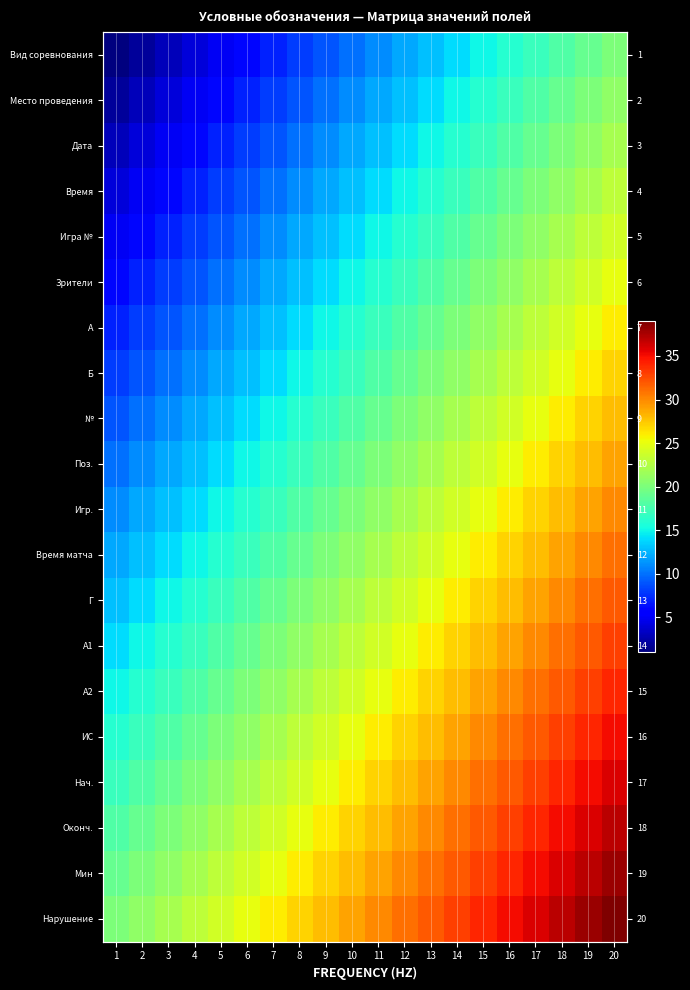

Between 19 and 16, which is larger?

19